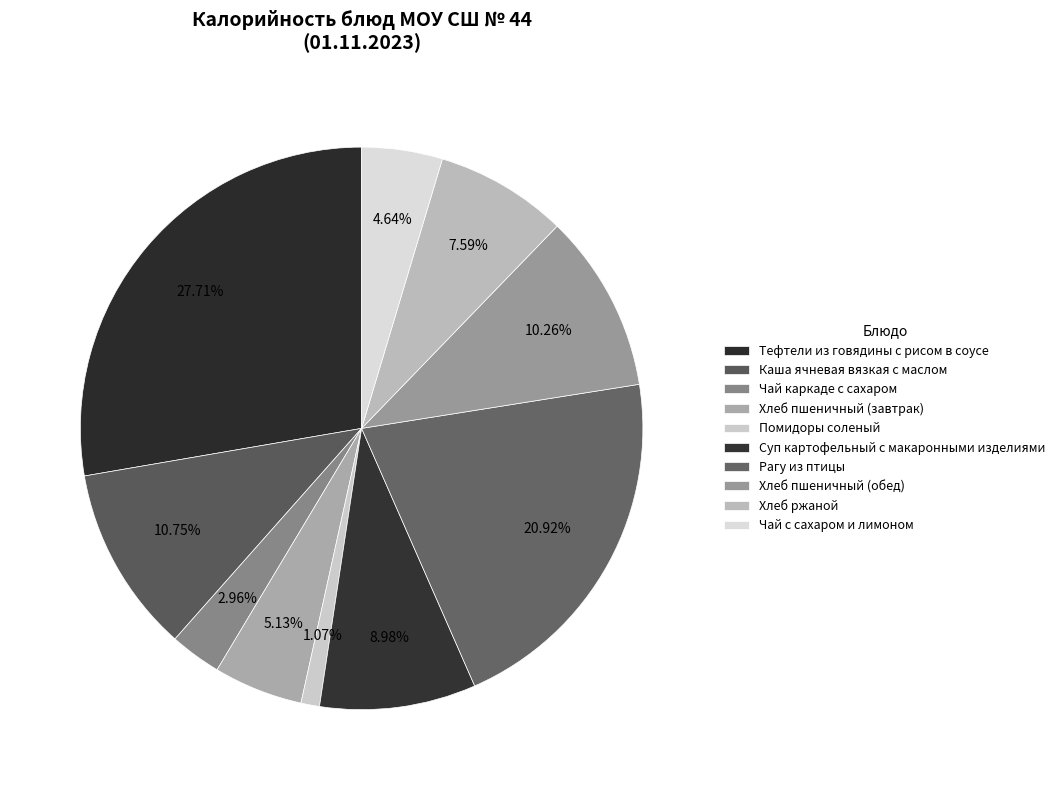

Count the number of slices in the pie.

10